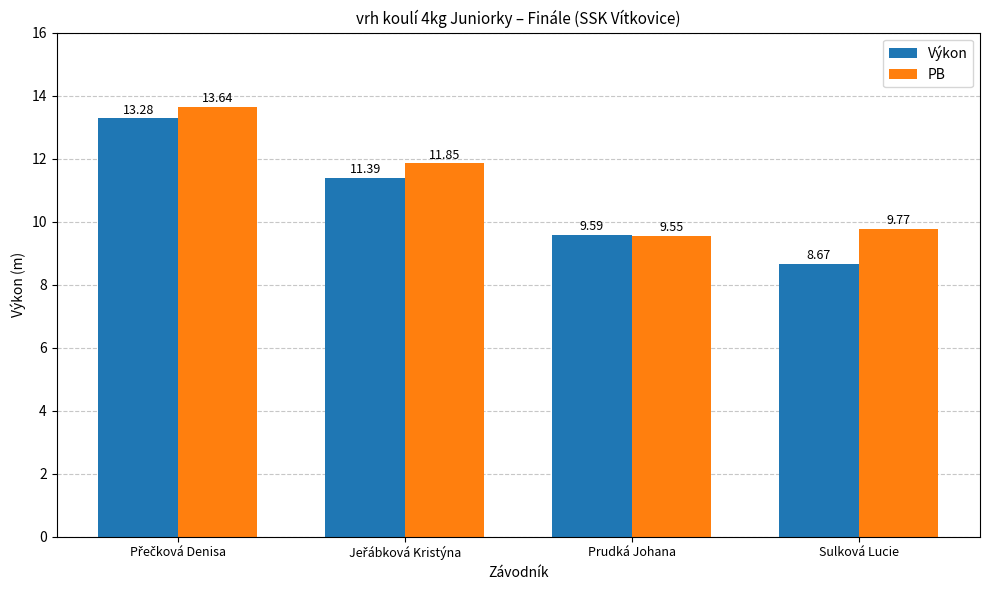

How many groups of bars are there?

4